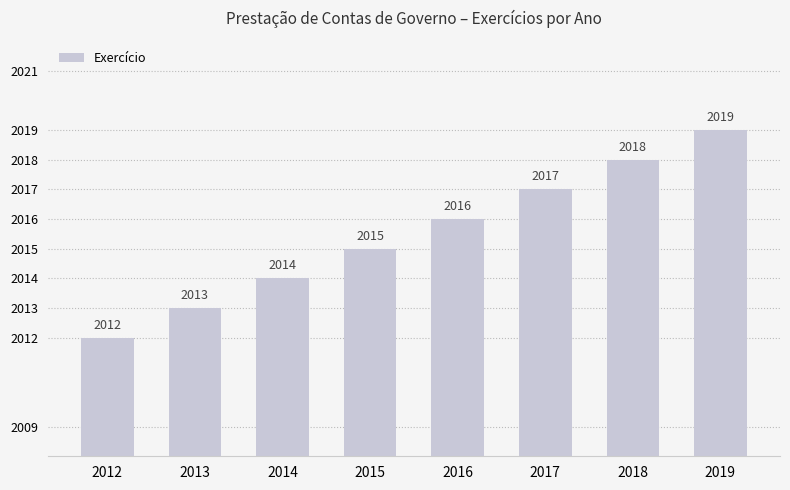

What is the sum of all values?

16124